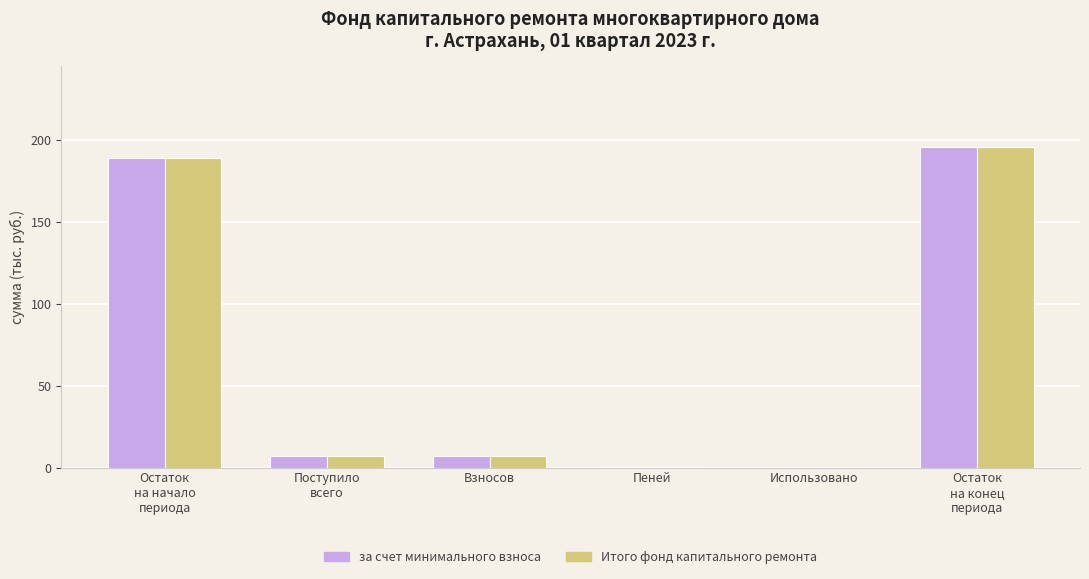

How many groups of bars are there?

6